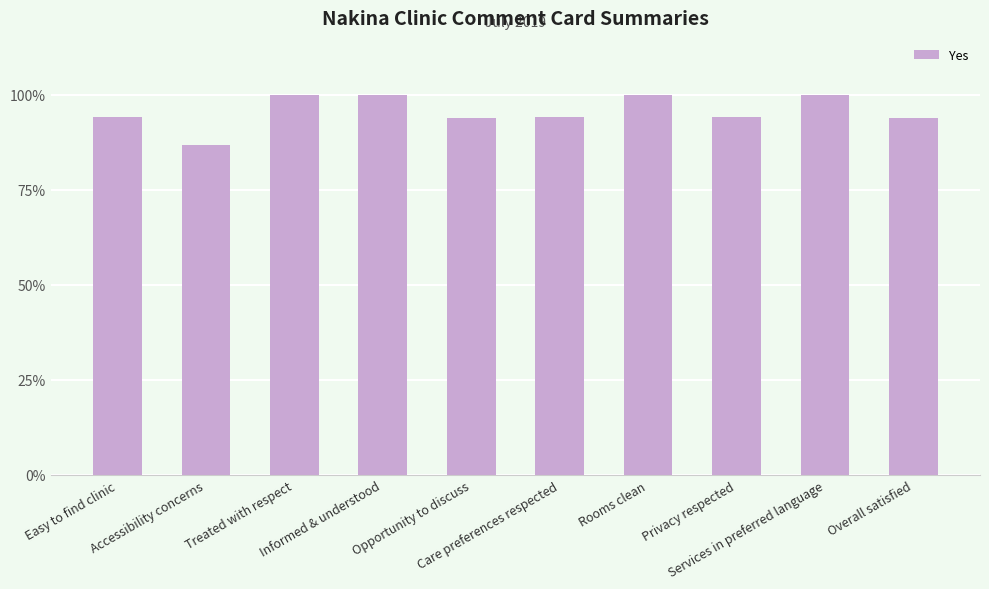

What is the smallest value displayed?

0.9